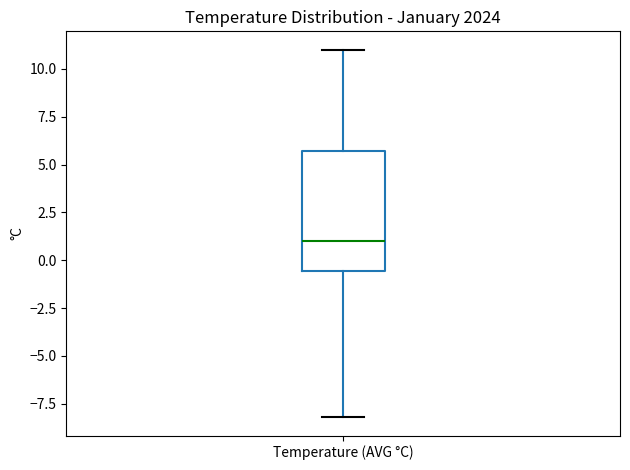

Where does the lower whisker of the box for Temperature (AVG °C) end on the y-axis? The values are not printed on the chart, so give them approximately, as read against the axis.

-8.0